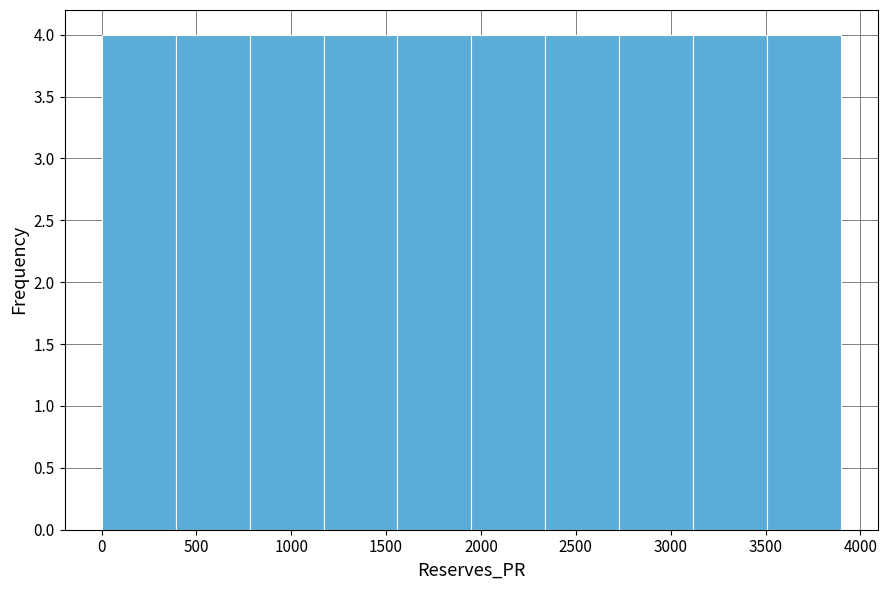

Reading left to right, list every bar in this chart as the range it spans on the x-axis followed by its height. Neither the bar edges nor the heights are printed on the chart, so give them approximately, as read against the axes.

0 to 390: 4
390 to 780: 4
780 to 1170: 4
1170 to 1560: 4
1560 to 1950: 4
1950 to 2340: 4
2340 to 2730: 4
2730 to 3120: 4
3120 to 3510: 4
3510 to 3900: 4